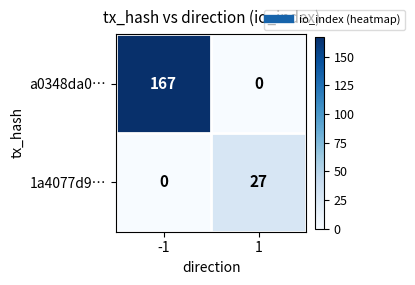

How many values in the 1a4077d9… series are below 27?

1